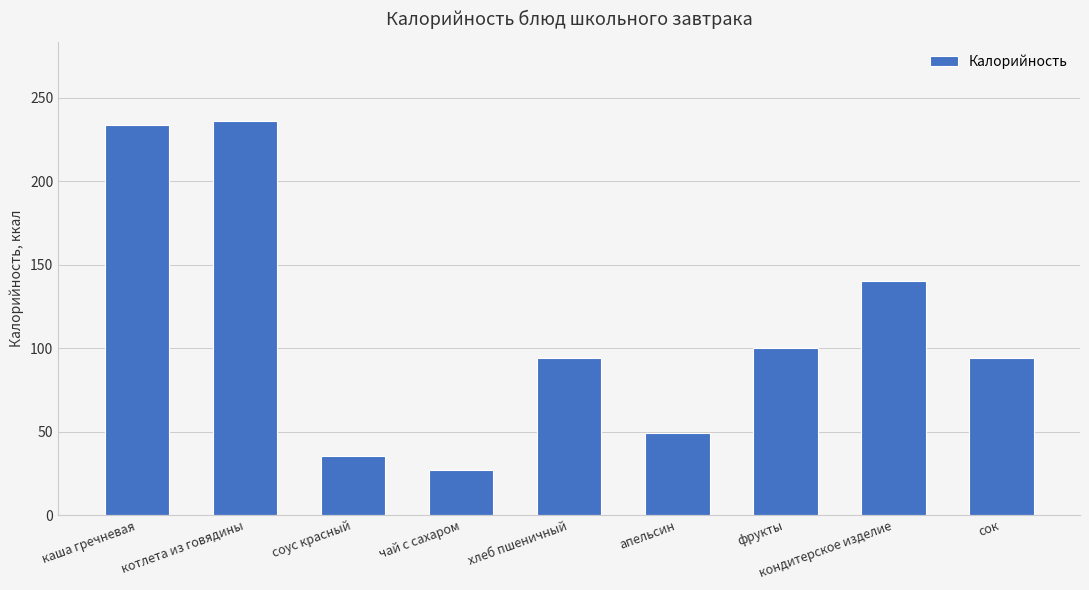

What is the change in value from котлета из говядины to фрукты?

-136.2